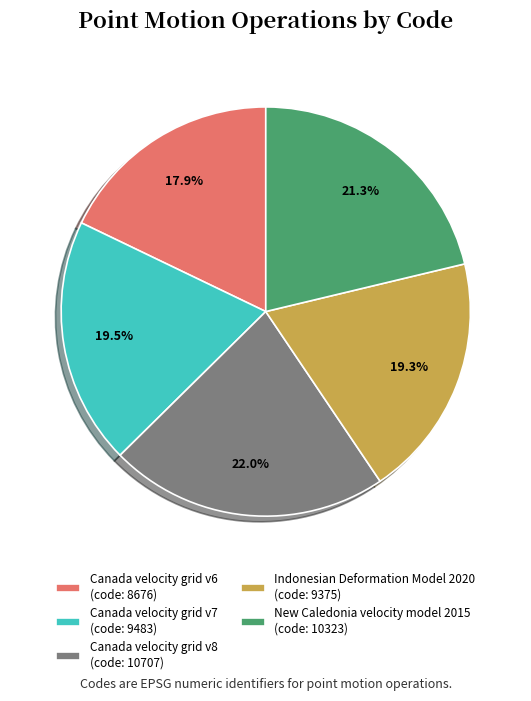

What is the ratio of the value at Indonesian Deformation Model 2020 to the value at Canada velocity grid v6?

1.1